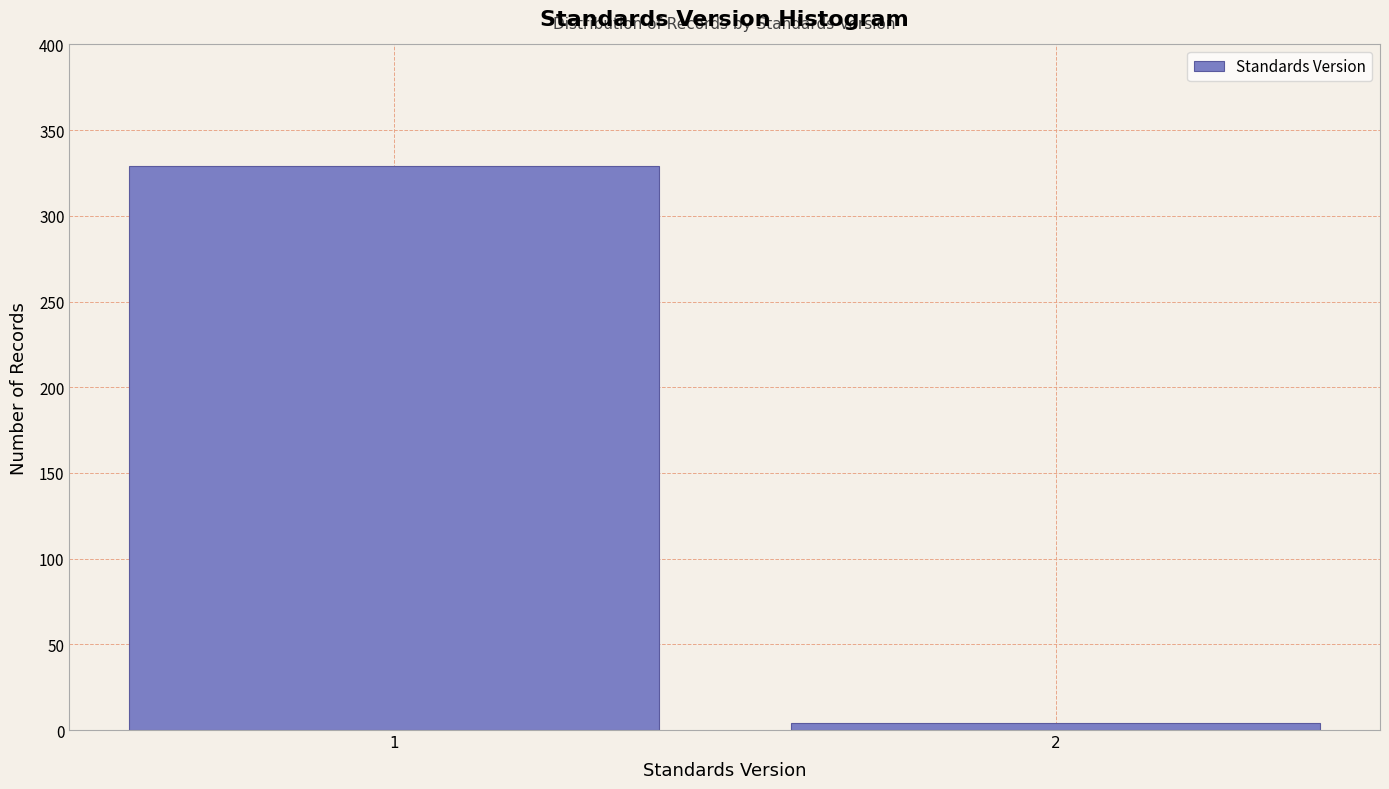

Reading right to left, transcribe all the data shown in this chart.

2=4	1=329